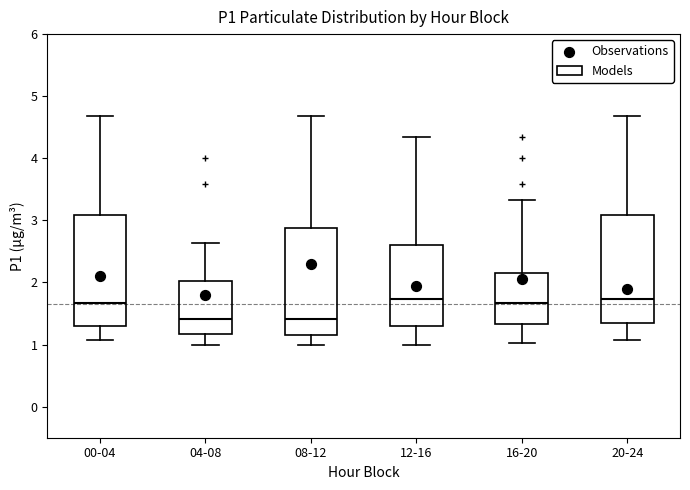

Reading left to right, read every box against the y-axis: the position of its median line, the range the box covers, and the ends of its whiskers. The values are not printed on the chart, so give them approximately, as read against the axis.

00-04: median 1.7, box 1.3 to 3.1, whiskers 1.1 to 4.7
04-08: median 1.4, box 1.2 to 2.0, whiskers 1.0 to 2.6
08-12: median 1.4, box 1.2 to 2.9, whiskers 1.0 to 4.7
12-16: median 1.7, box 1.3 to 2.6, whiskers 1.0 to 4.4
16-20: median 1.7, box 1.3 to 2.2, whiskers 1.0 to 3.3
20-24: median 1.7, box 1.4 to 3.1, whiskers 1.1 to 4.7